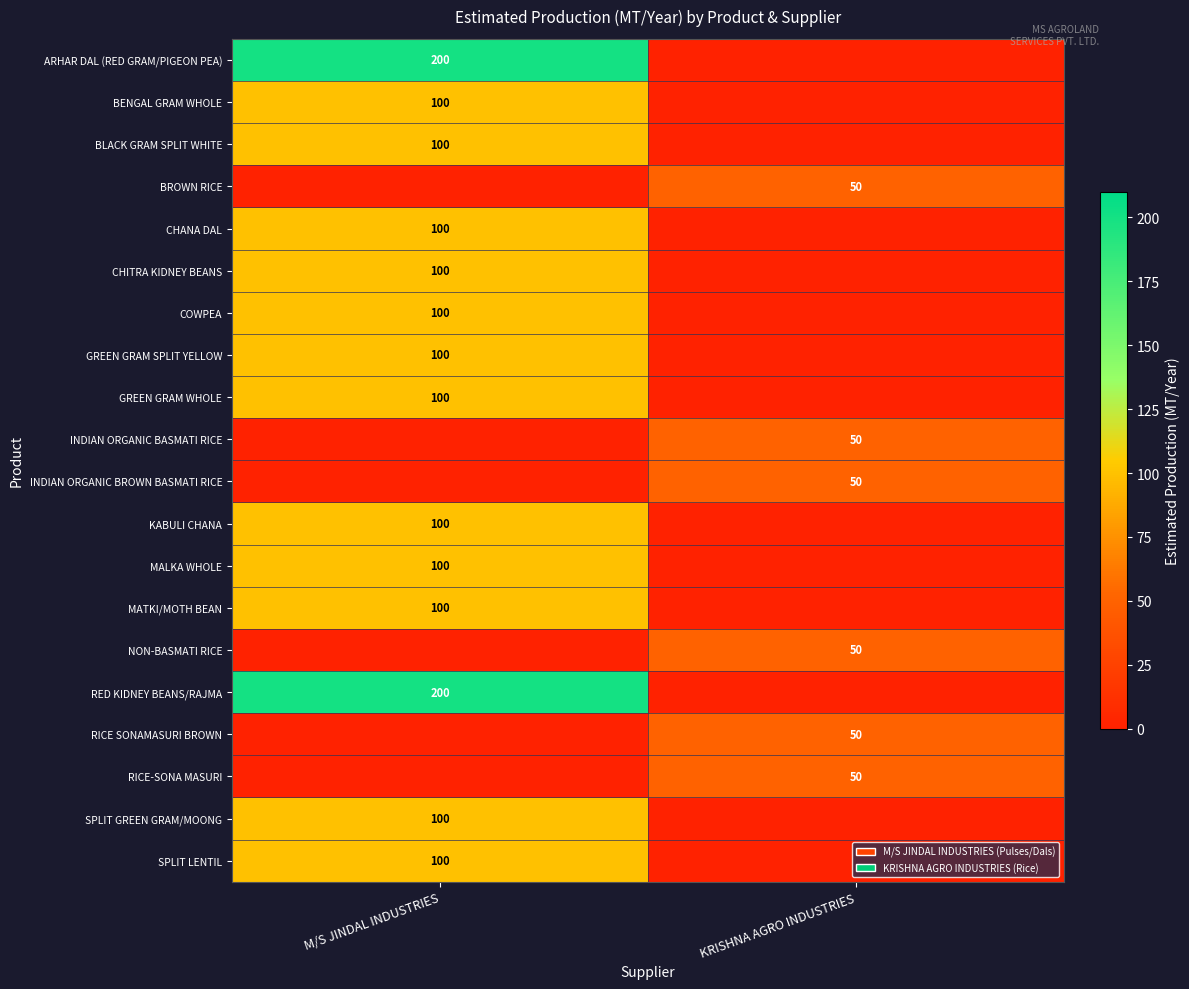

True or false: RICE SONAMASURI BROWN has a value of 50 at KRISHNA AGRO INDUSTRIES.

True